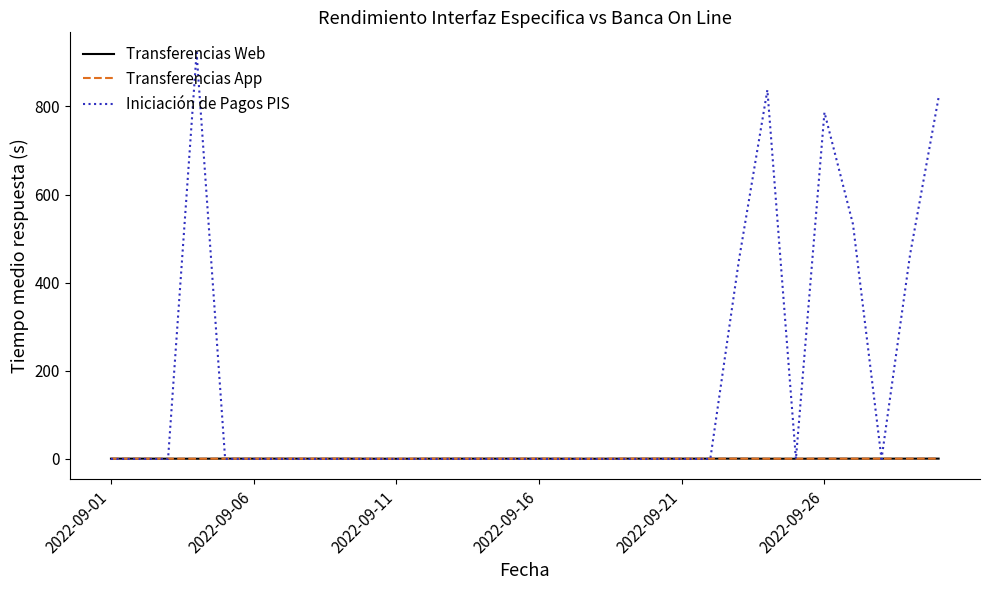

Does the chart have visible grid lines?

No